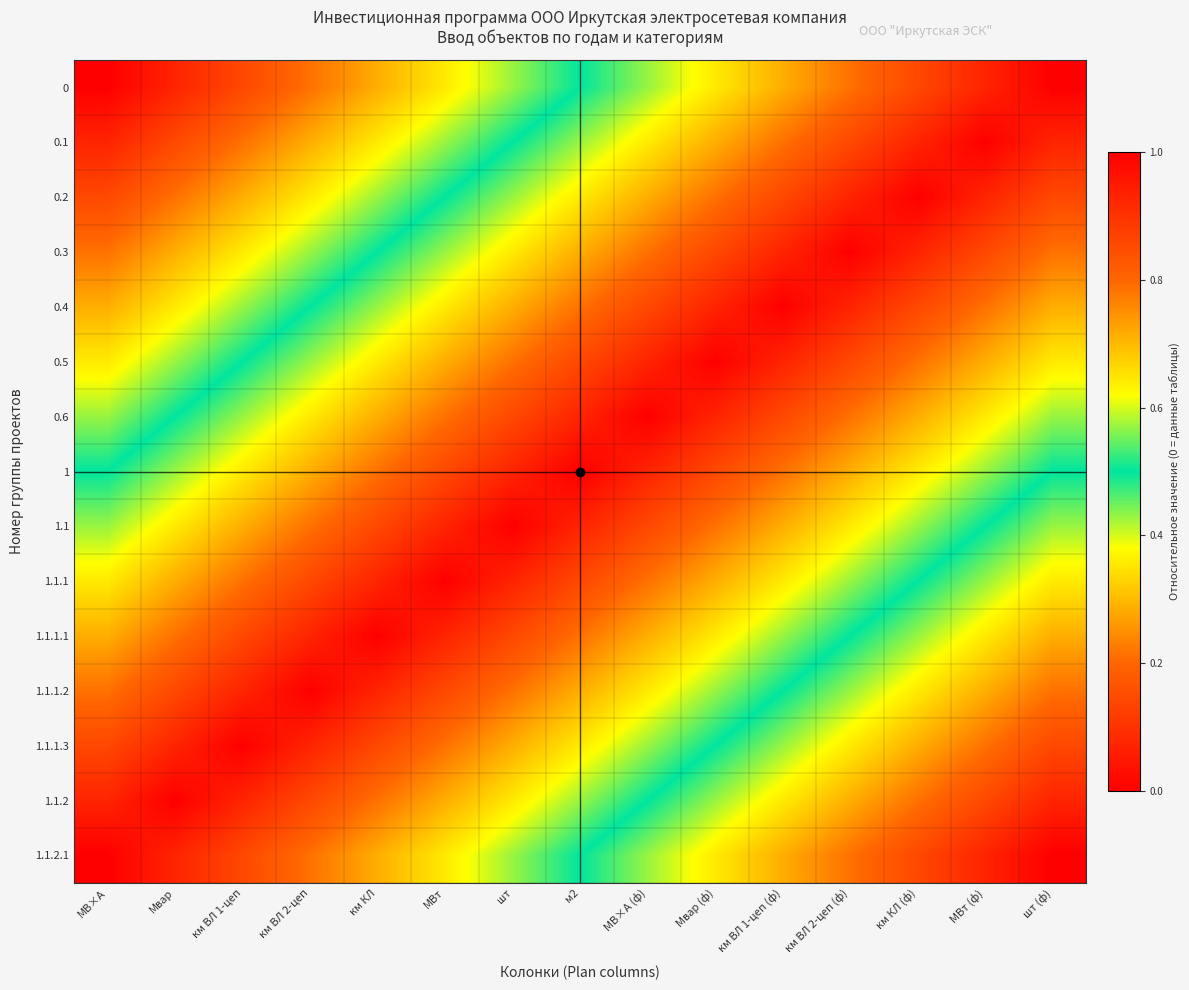

At МВ×А (ф), list the series in order from largest to smallest.

1.1.2.1, 1.1.2, 0, 1.1.1.3, 0.1, 1.1.1.2, 0.2, 1.1.1.1, 0.3, 1.1.1, 0.4, 1.1, 0.5, 1, 0.6